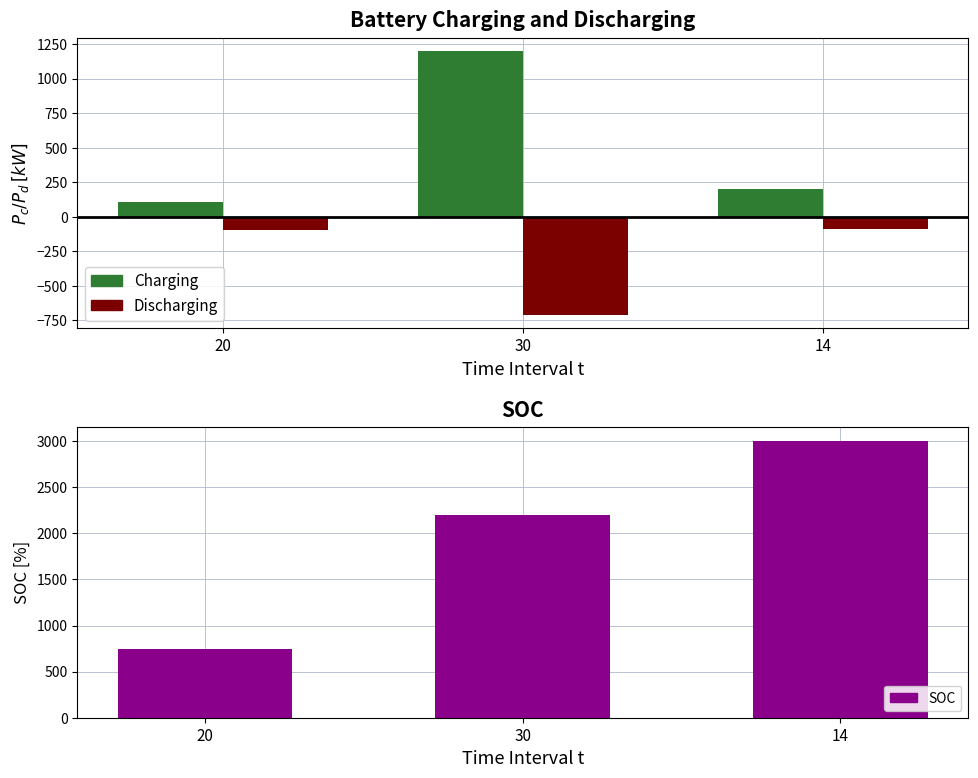

What position from the right is 14?

1